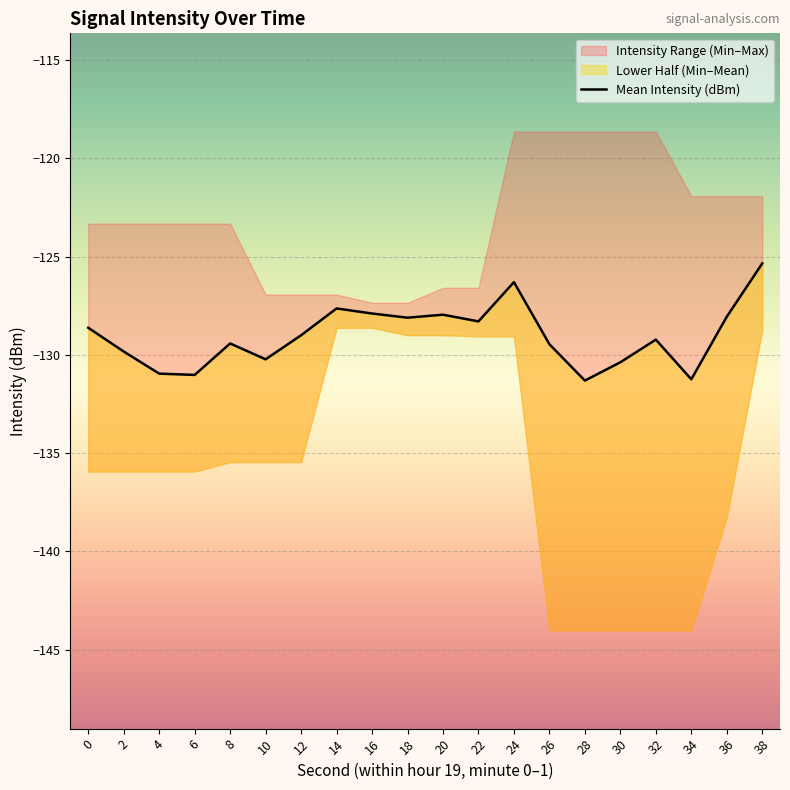

How many lines are shown in the chart?

1